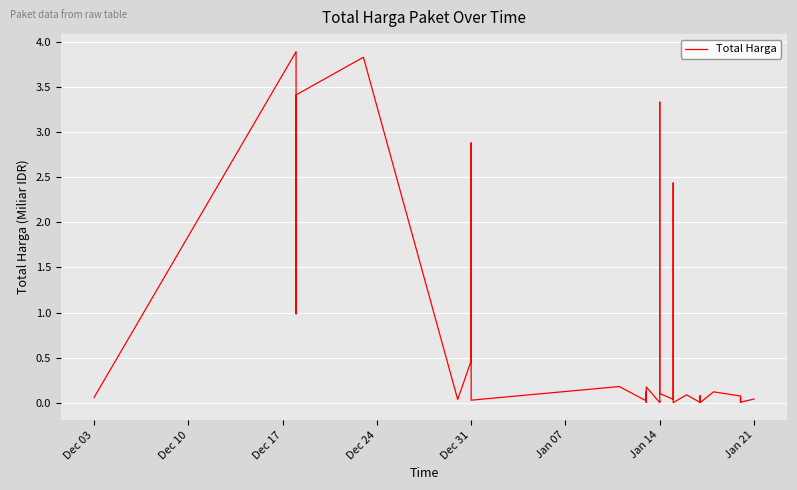

Is this an area chart (filled region under the line)?

No